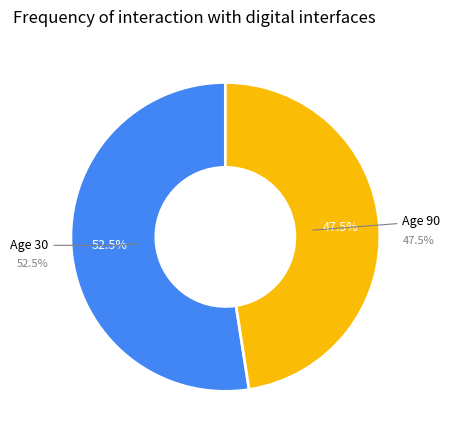

To the nearest percent, what is the difference between the 90 and 30 slice percentages?

5%